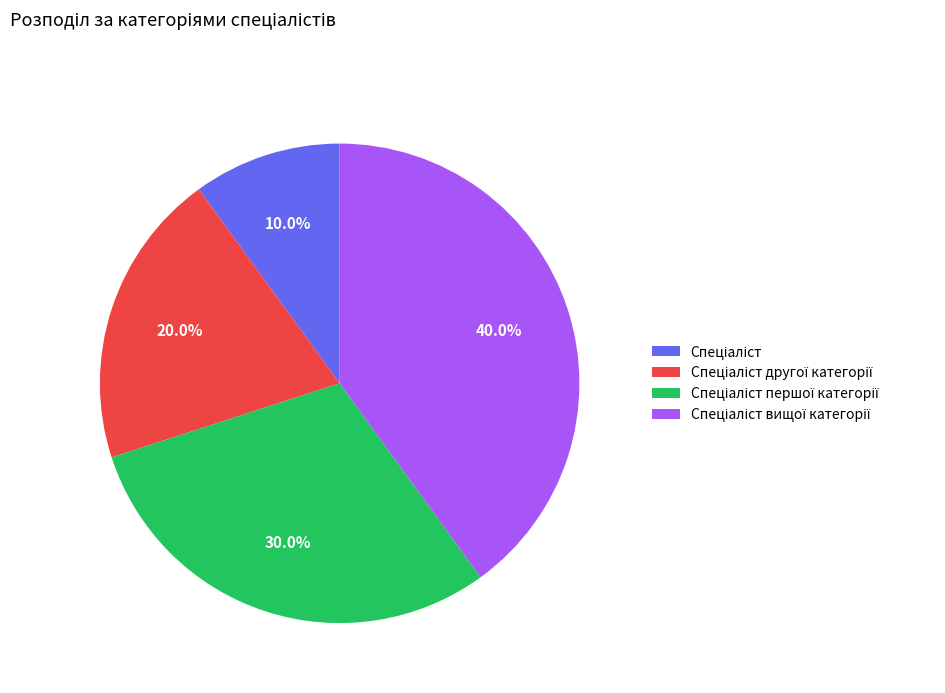

Is there a majority slice in this chart?

No